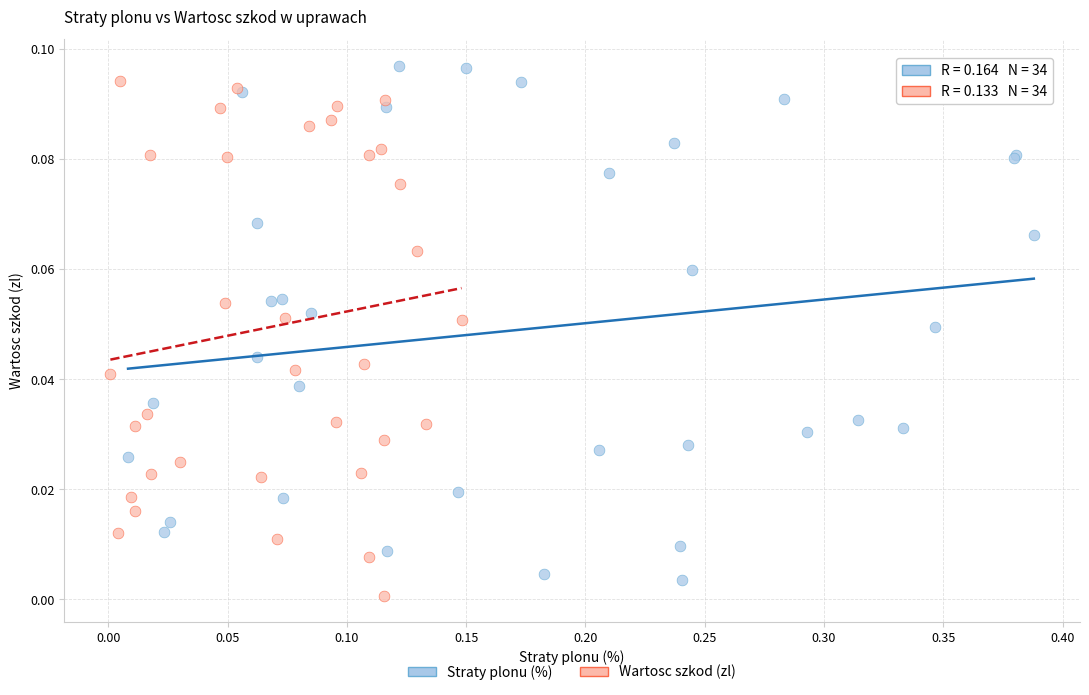

Which series contains the highest Y value?

Straty plonu (%)